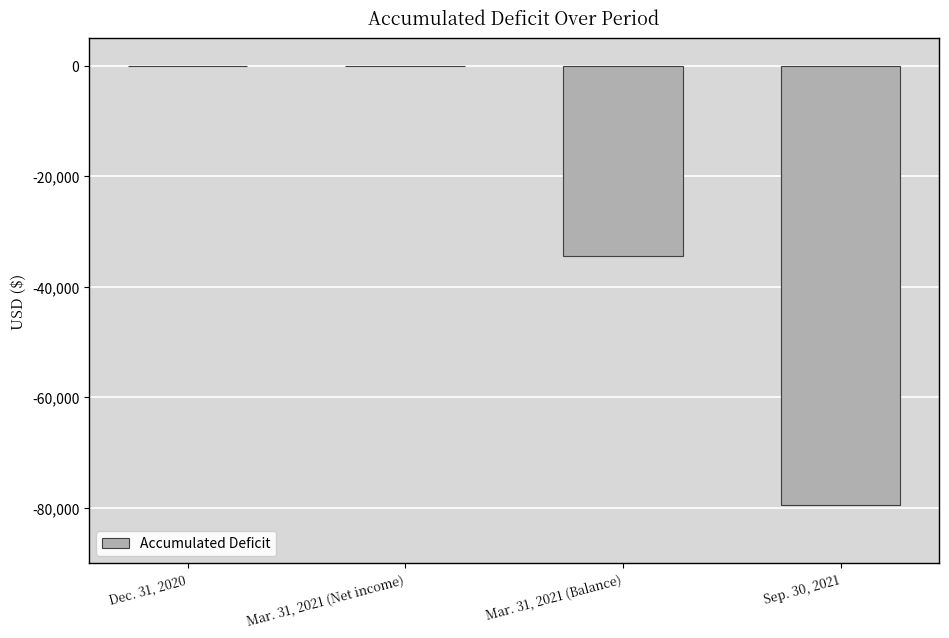

Read the value at Mar. 31, 2021 (Balance), to the nearest 10.

-34440